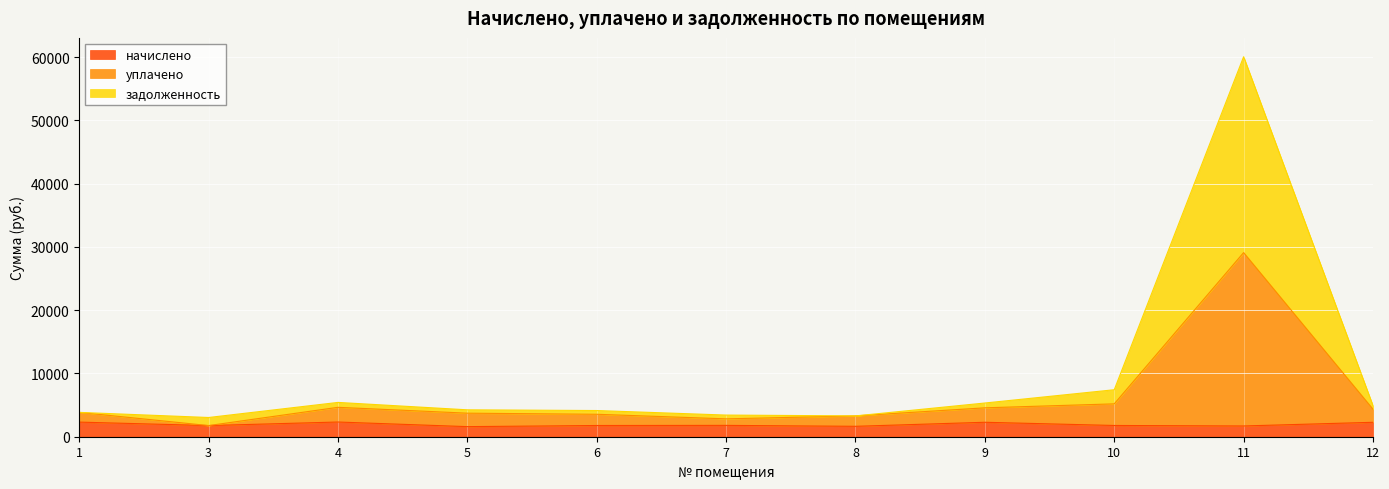

What is the value of the начислено point at the 4th from the left?

1594.7